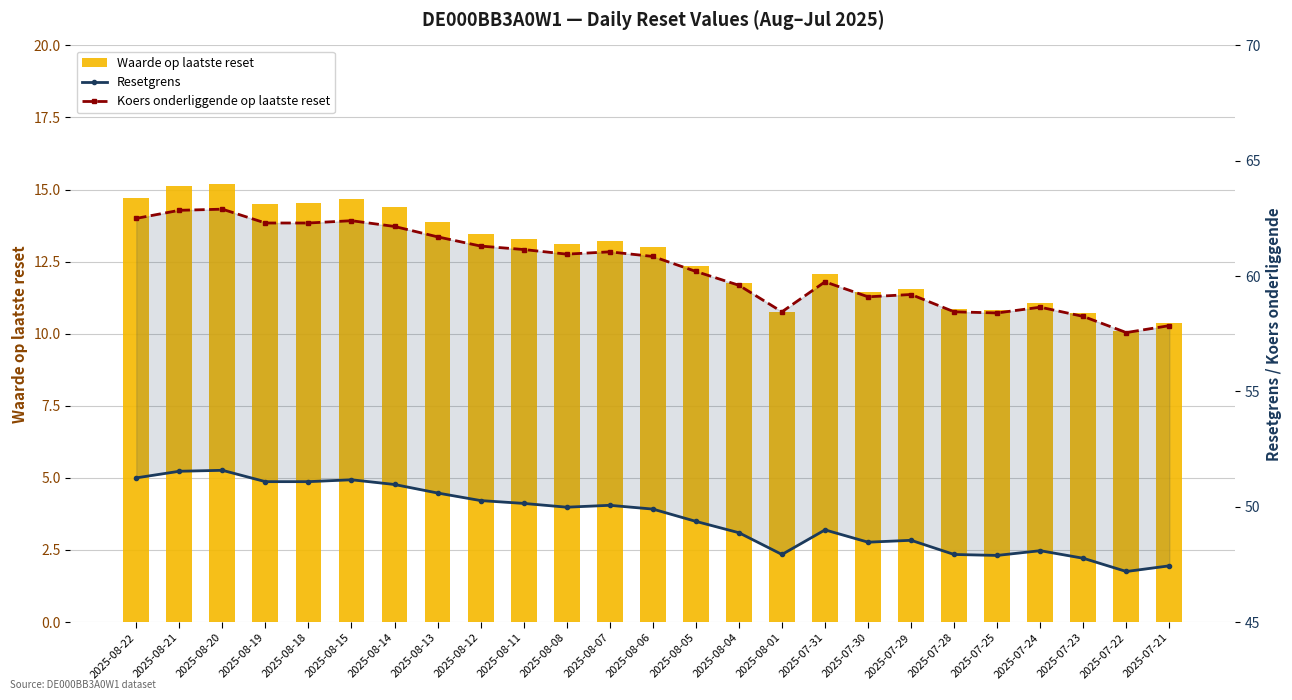

Reading right to left, list all the values displayed in this chart.

Waarde op laatste reset: 2025-07-21=10.4	2025-07-22=10.1	2025-07-23=10.7	2025-07-24=11.1	2025-07-25=10.8	2025-07-28=10.8	2025-07-29=11.5	2025-07-30=11.4	2025-07-31=12.1	2025-08-01=10.7	2025-08-04=11.8	2025-08-05=12.4	2025-08-06=13.0	2025-08-07=13.2	2025-08-08=13.1	2025-08-11=13.3	2025-08-12=13.4	2025-08-13=13.9	2025-08-14=14.4	2025-08-15=14.7	2025-08-18=14.5	2025-08-19=14.5	2025-08-20=15.2	2025-08-21=15.1	2025-08-22=14.7
Resetgrens: 2025-07-21=47.4	2025-07-22=47.2	2025-07-23=47.8	2025-07-24=48.1	2025-07-25=47.9	2025-07-28=47.9	2025-07-29=48.5	2025-07-30=48.5	2025-07-31=49.0	2025-08-01=47.9	2025-08-04=48.9	2025-08-05=49.4	2025-08-06=49.9	2025-08-07=50.1	2025-08-08=50.0	2025-08-11=50.1	2025-08-12=50.3	2025-08-13=50.6	2025-08-14=51.0	2025-08-15=51.2	2025-08-18=51.1	2025-08-19=51.1	2025-08-20=51.6	2025-08-21=51.5	2025-08-22=51.2
Koers onderliggende op laatste reset: 2025-07-21=57.9	2025-07-22=57.5	2025-07-23=58.2	2025-07-24=58.6	2025-07-25=58.4	2025-07-28=58.5	2025-07-29=59.2	2025-07-30=59.1	2025-07-31=59.8	2025-08-01=58.5	2025-08-04=59.6	2025-08-05=60.2	2025-08-06=60.9	2025-08-07=61.0	2025-08-08=61.0	2025-08-11=61.1	2025-08-12=61.3	2025-08-13=61.7	2025-08-14=62.1	2025-08-15=62.4	2025-08-18=62.3	2025-08-19=62.3	2025-08-20=62.9	2025-08-21=62.9	2025-08-22=62.5